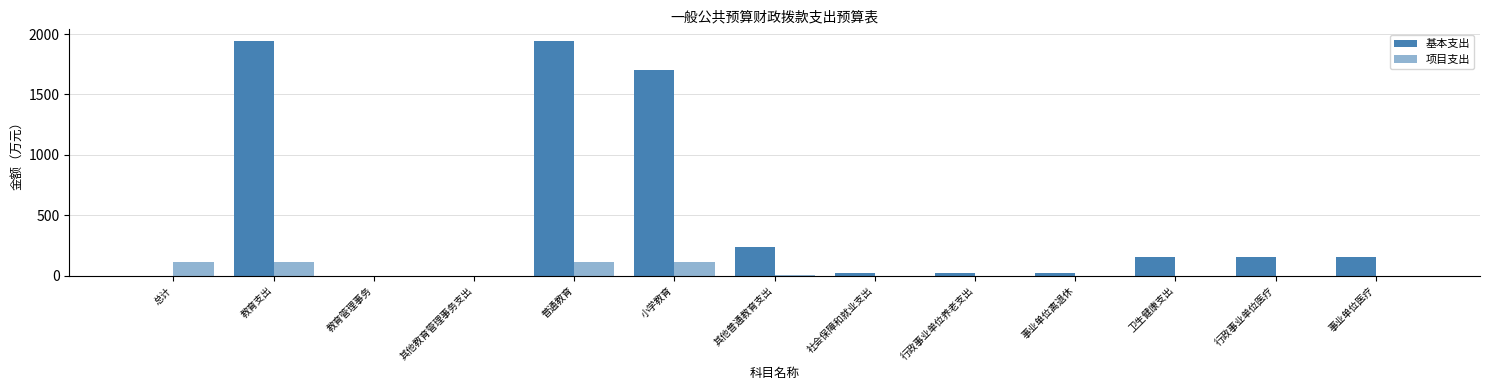

Are the bars horizontal?

No